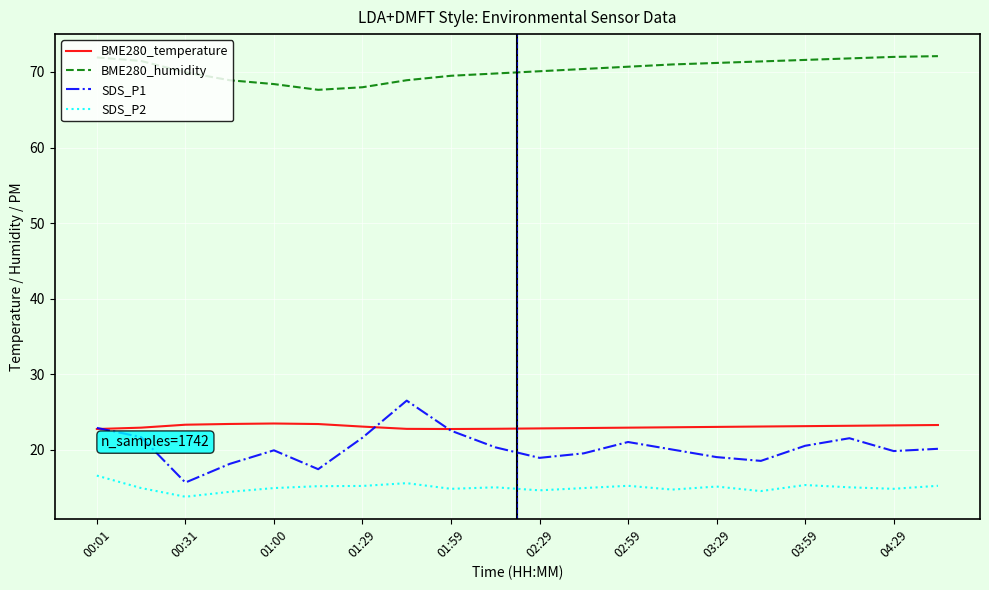

Does the chart have visible grid lines?

Yes